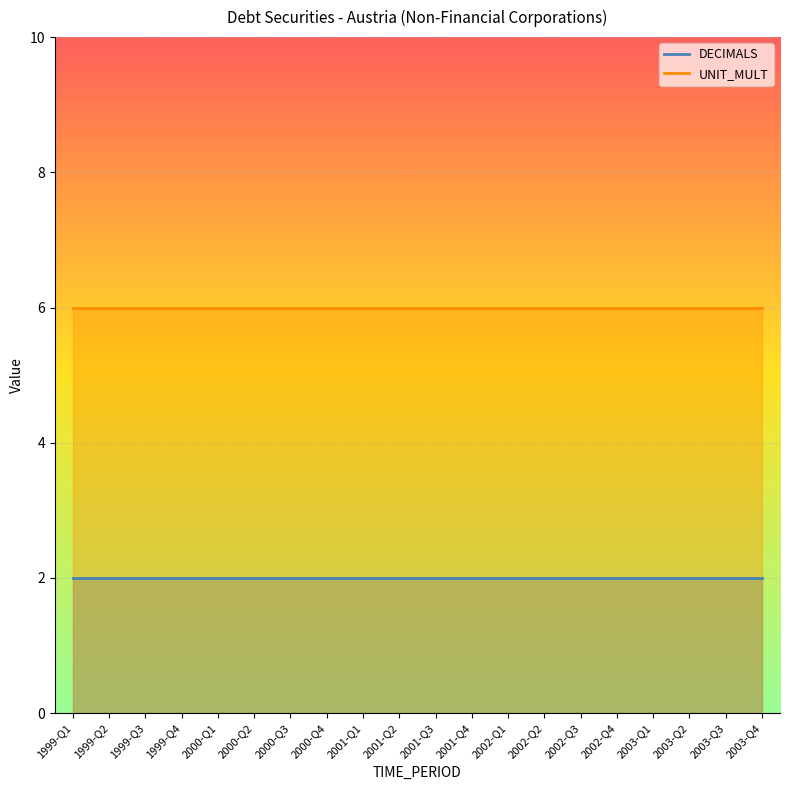

What is the approximate value of UNIT_MULT at 2002-Q2?

6